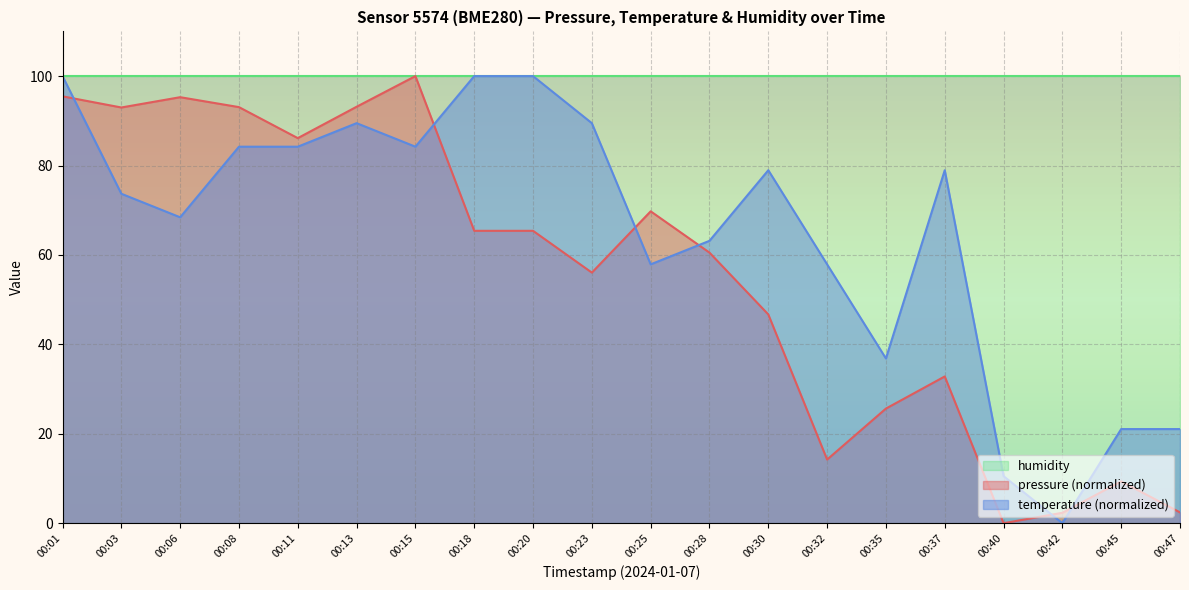

Is the value of temperature at 00:30 greater than the value of pressure at 00:37?

Yes